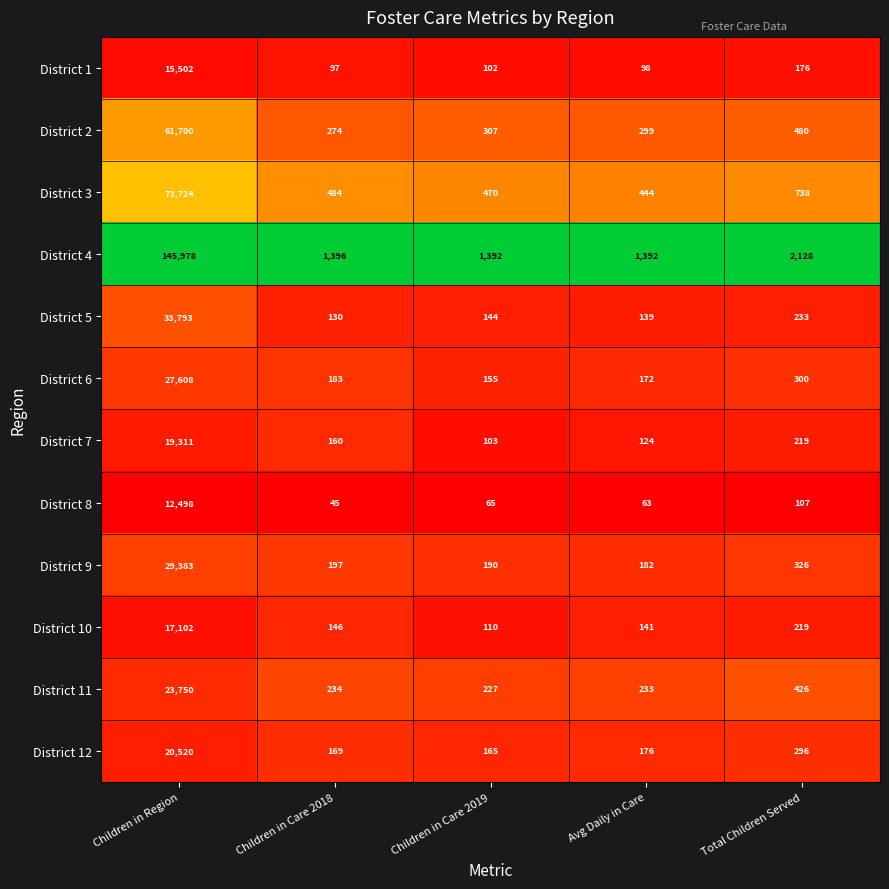

What is the difference between the maximum and second lowest values in the District 5 series?

33654